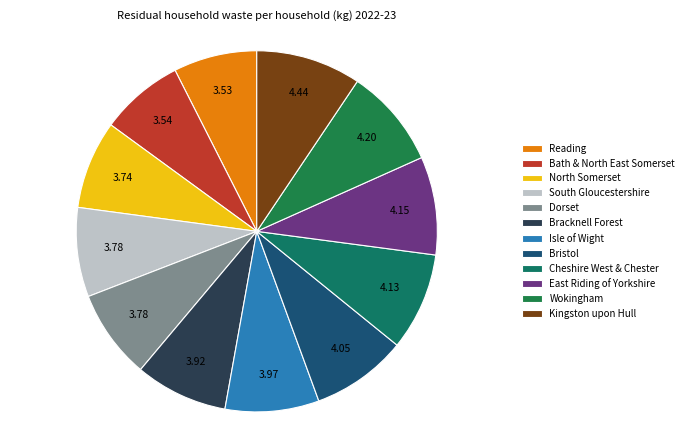

To the nearest percent, what is the difference between the Cheshire West & Chester and Reading slice percentages?

1%